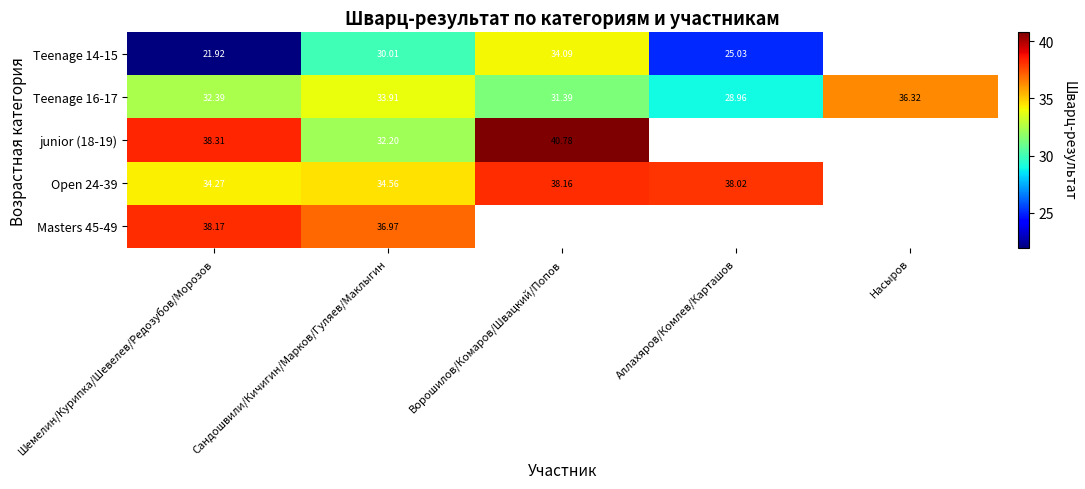

At which category does the chart reach its minimum across all series?

Шемелин/Курипка/Шевелев/Редозубов/Морозов